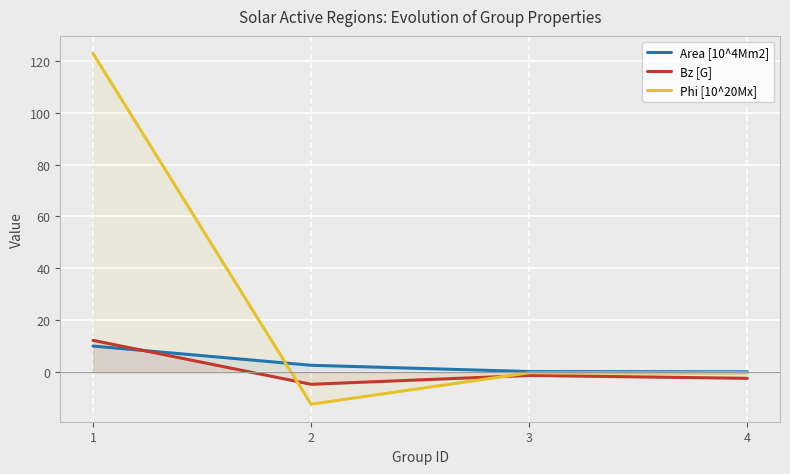

Which series has the largest total across all categories?

Phi [10^20Mx]